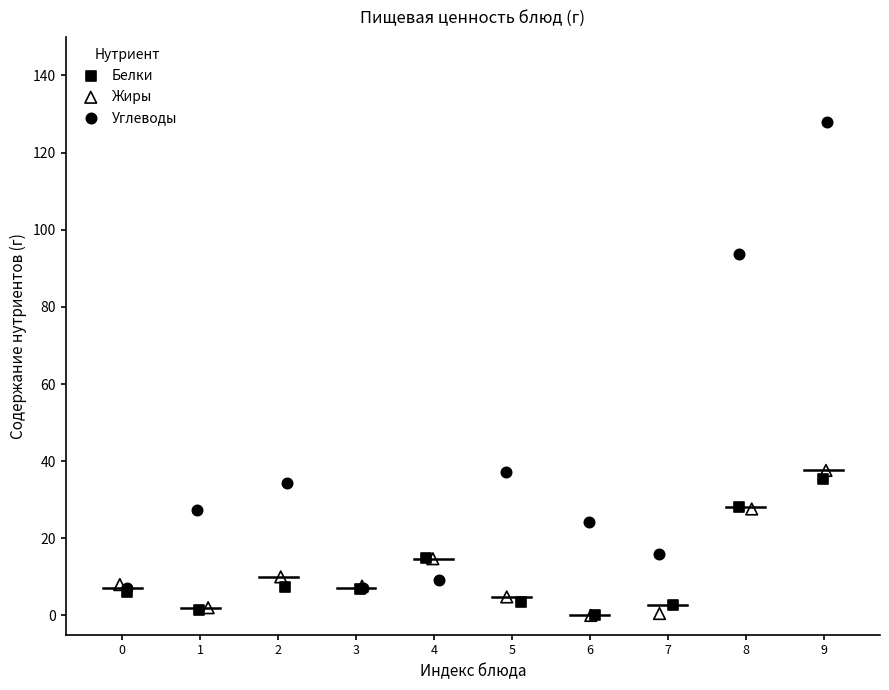

Which series has the largest Y range (max minus min)?

Углеводы